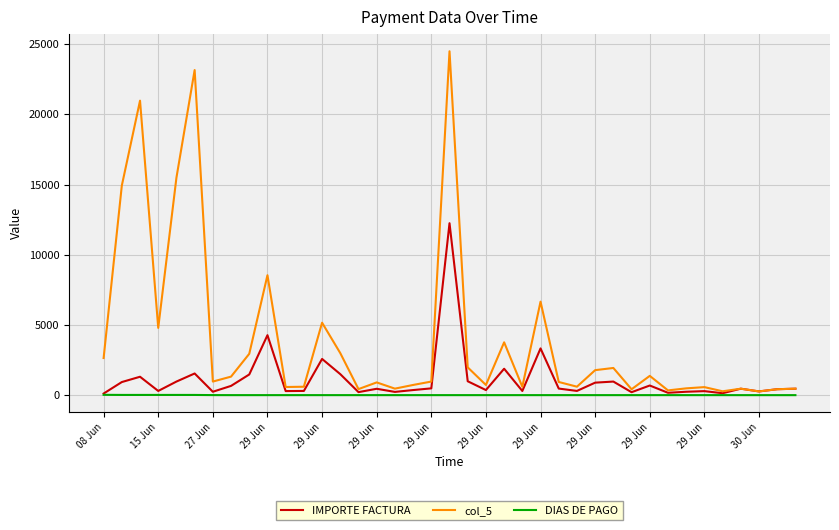

List the series in order of their peak value, highest first.

col_5, IMPORTE FACTURA, DIAS DE PAGO